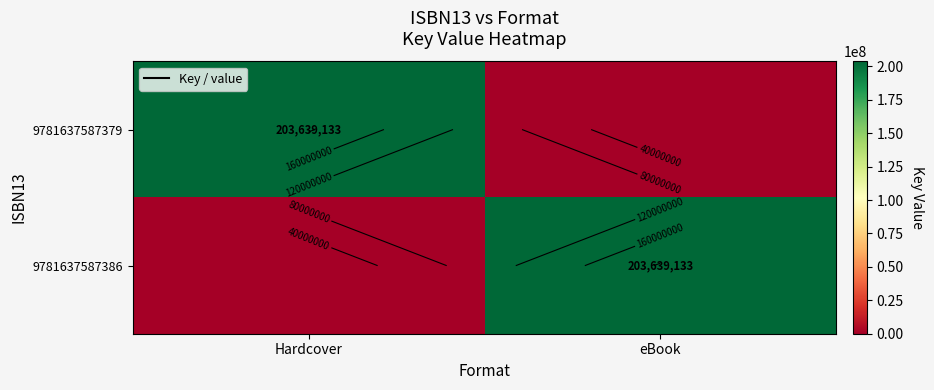

Is it true that 9781637587386 equals 0 at Hardcover?

True